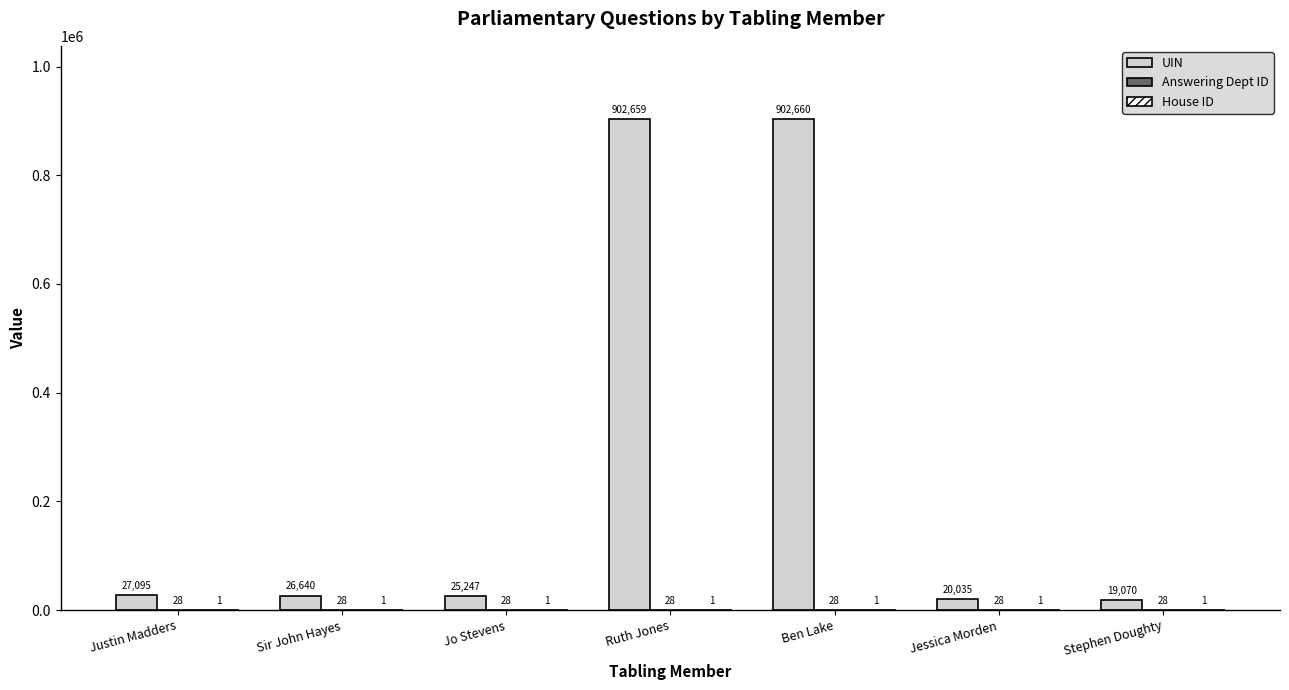

At which label does UIN first exceed 26640?

Justin Madders